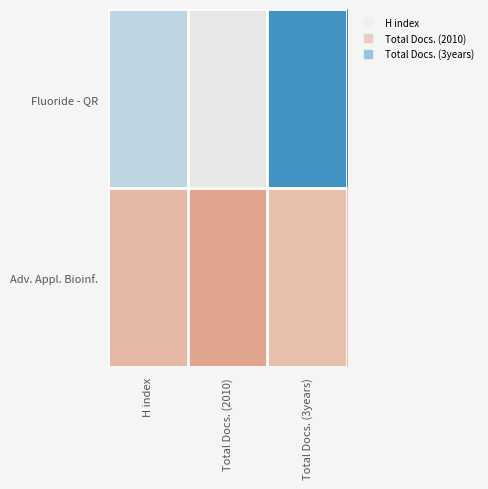

At which category does the chart reach its peak across all series?

Total Docs. (3years)